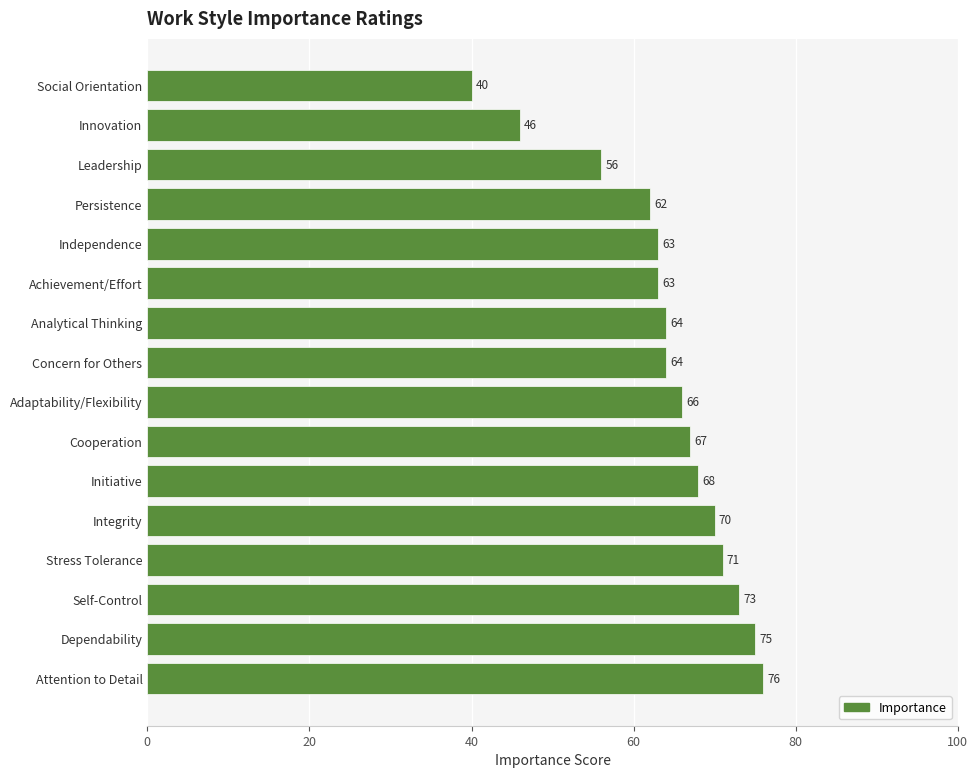

What is the sum of all values?

1024